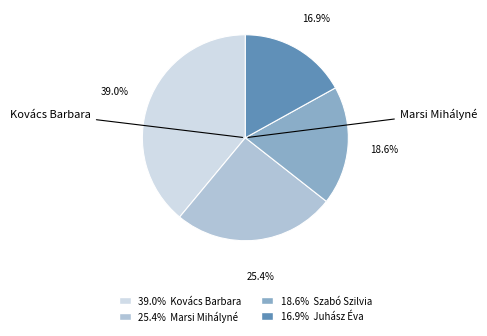

How much of the chart is everything except 39.0% Kovács Barbara?

61.0%